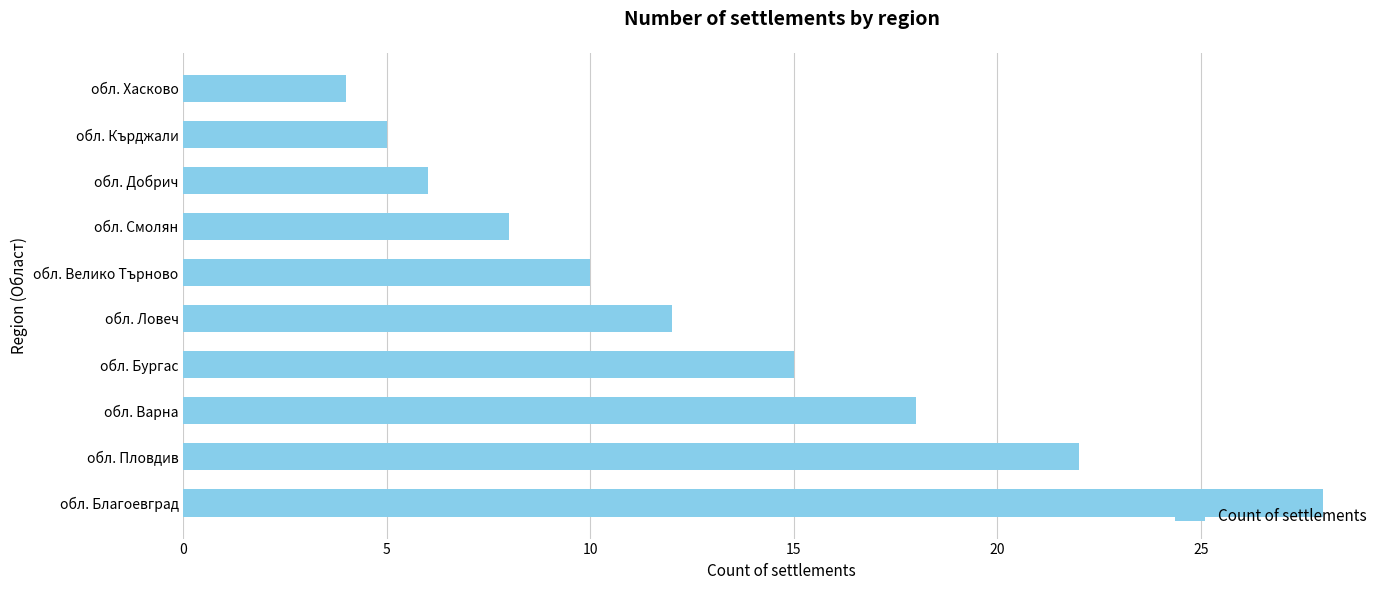

What is the smallest value displayed?

4